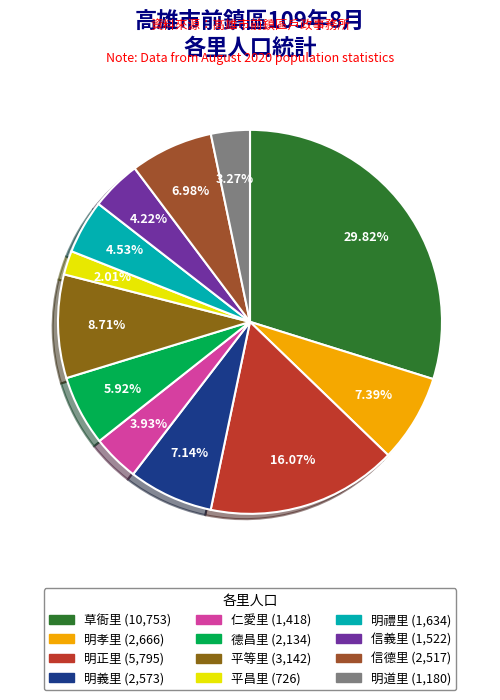

What is the total percentage of 信義里 and 明孝里?

11.6%